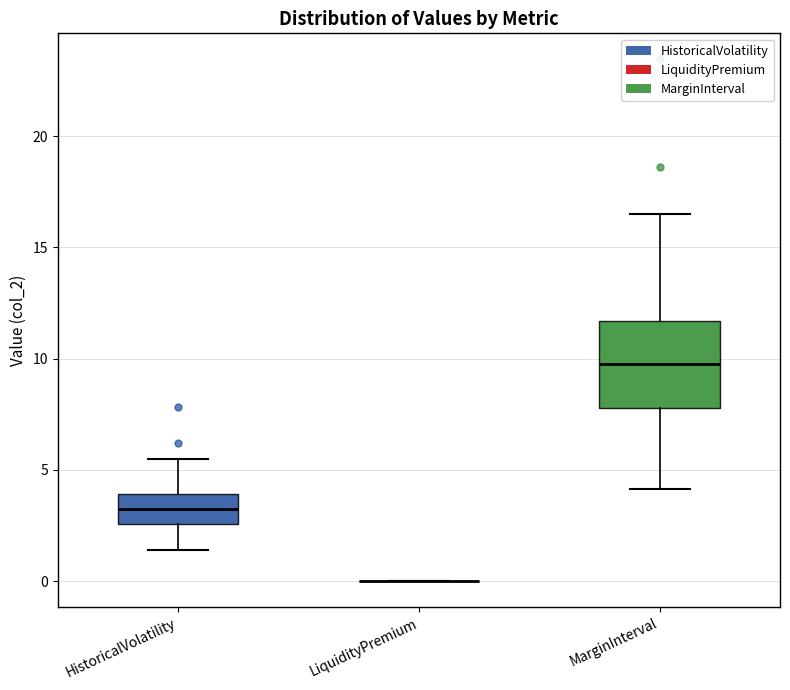

Reading left to right, transcribe this box plot: for each box, give where its median line is, the range the box spans, and where its two whiskers end, as read against the y-axis. The values are not printed on the chart, so give them approximately, as read against the axis.

HistoricalVolatility: median 3.5, box 2.5 to 4.0, whiskers 1.5 to 5.5
LiquidityPremium: box collapsed to a line at 0.0, whiskers 0.0 to 0.0
MarginInterval: median 10.0, box 8.0 to 11.5, whiskers 4.0 to 16.5